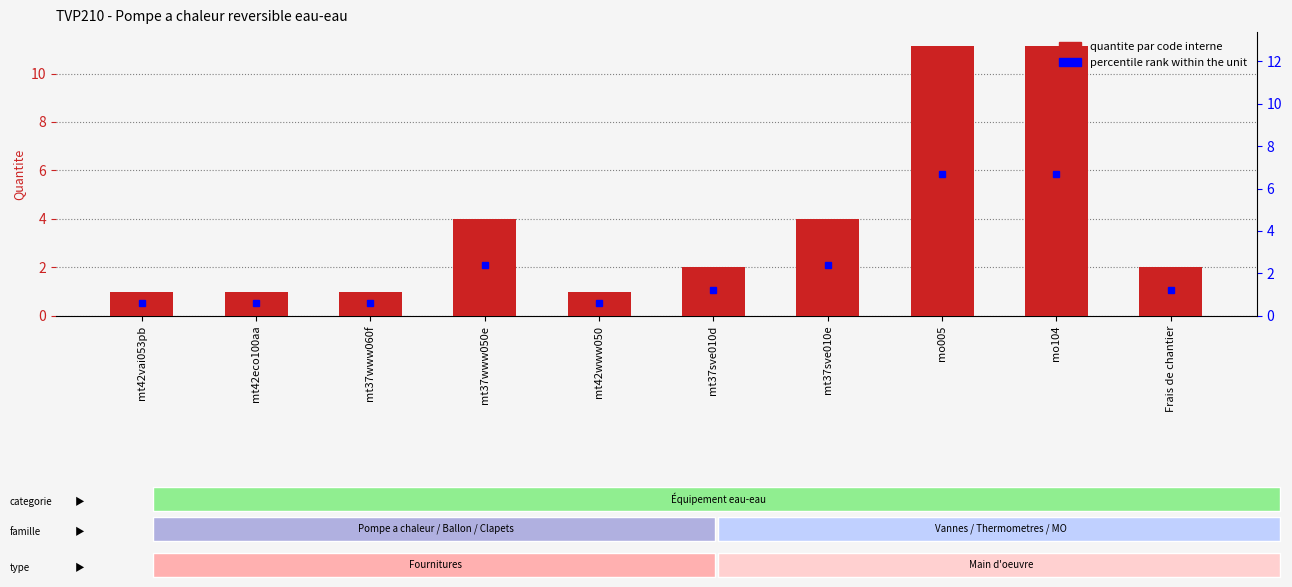

Is the value of Quantite at mt37sve010e greater than the value of percentile rank within the unit at Frais de chantier?

Yes